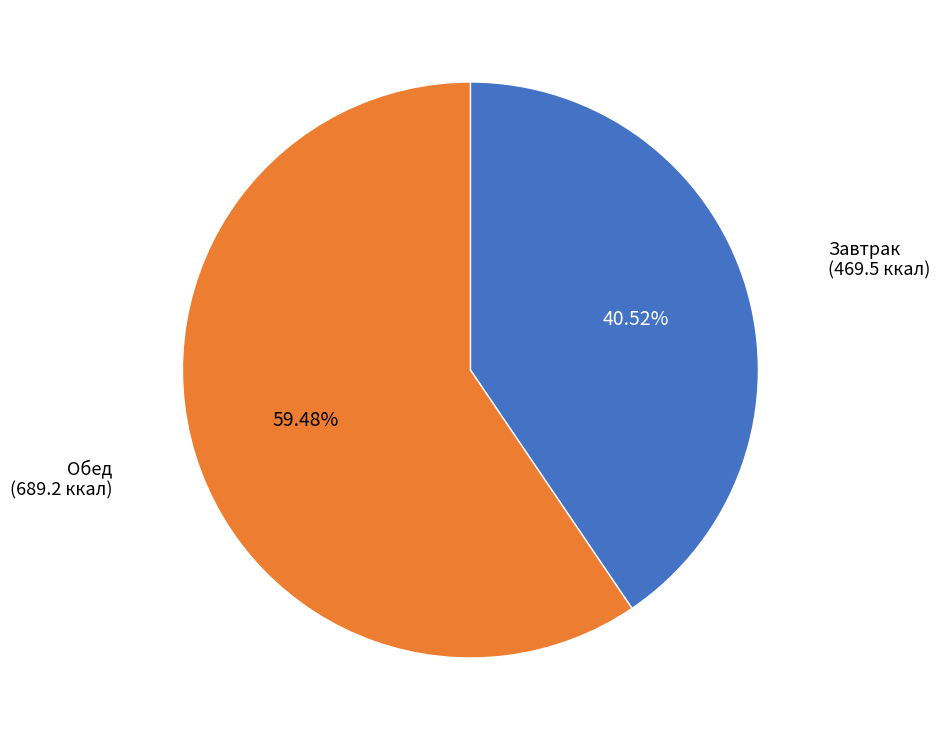

Count the number of slices in the pie.

2